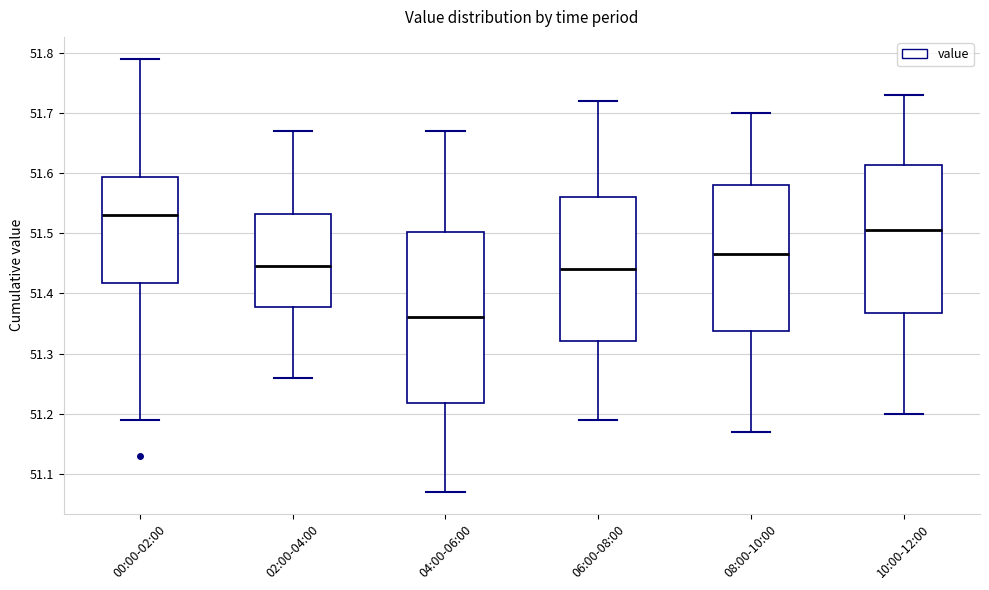

Reading left to right, transcribe this box plot: for each box, give where its median line is, the range the box spans, and where its two whiskers end, as read against the y-axis. The values are not printed on the chart, so give them approximately, as read against the axis.

00:00-02:00: median 51.53, box 51.42 to 51.59, whiskers 51.19 to 51.79
02:00-04:00: median 51.45, box 51.38 to 51.53, whiskers 51.26 to 51.67
04:00-06:00: median 51.36, box 51.22 to 51.50, whiskers 51.07 to 51.67
06:00-08:00: median 51.44, box 51.32 to 51.56, whiskers 51.19 to 51.72
08:00-10:00: median 51.47, box 51.34 to 51.58, whiskers 51.17 to 51.70
10:00-12:00: median 51.51, box 51.37 to 51.61, whiskers 51.20 to 51.73